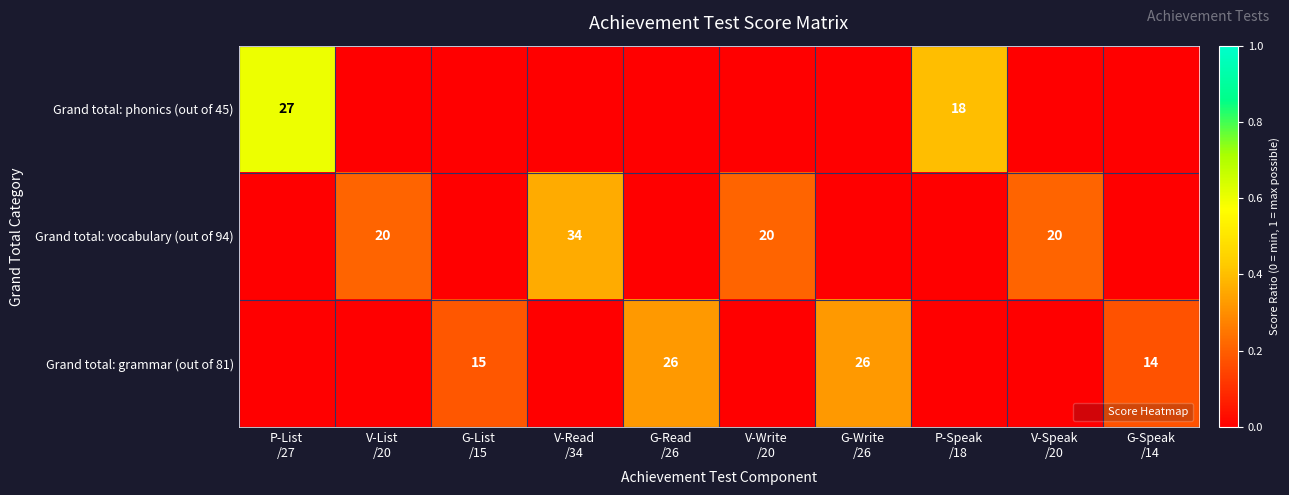

What is the sum of the Grand total: vocabulary (out of 94) values at V-Read /34 and G-Write /26?

0.4